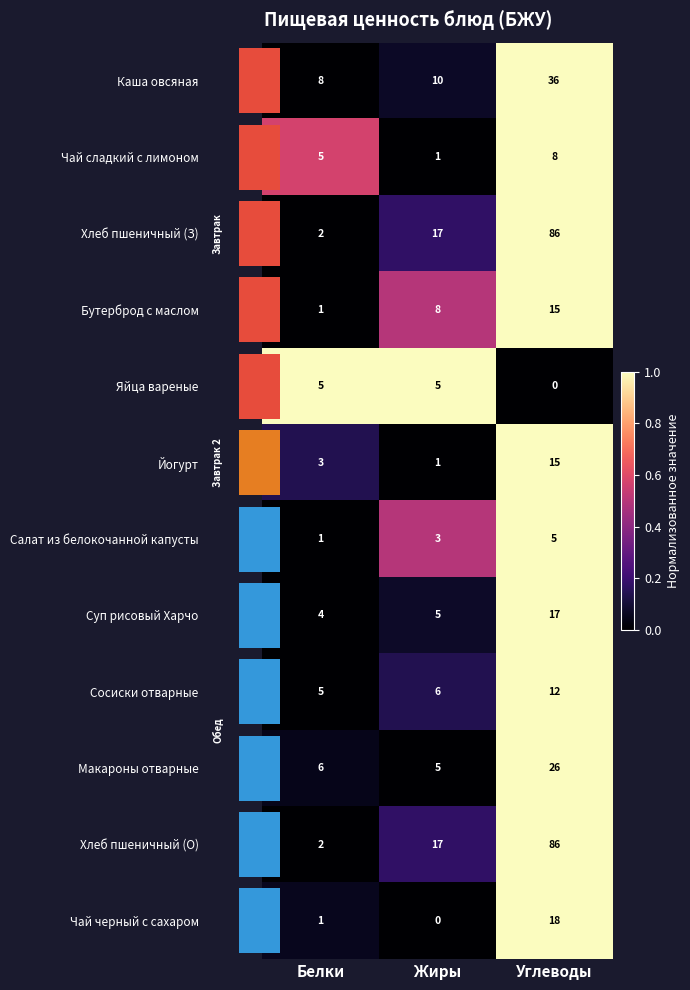

List the labels in order of Чай черный с сахаром value, largest first.

Углеводы, Белки, Жиры